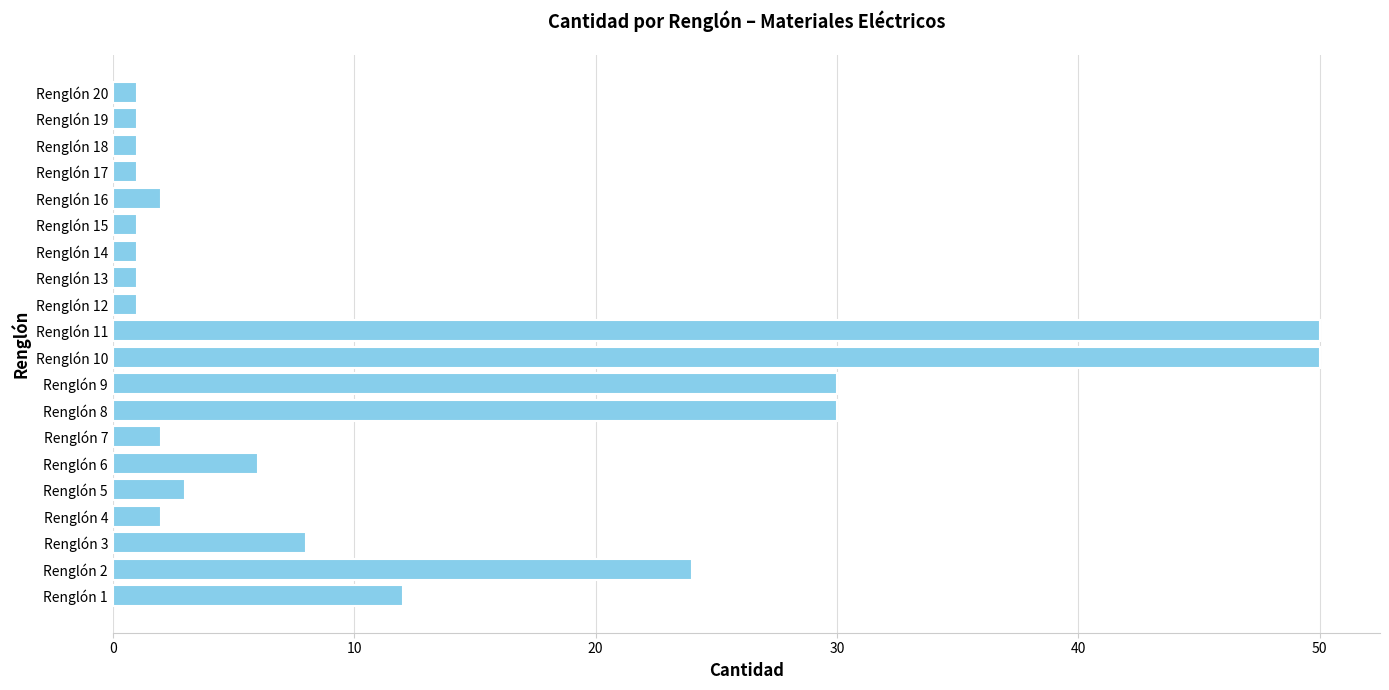

True or false: the data shows 30 at Renglón 8.

True